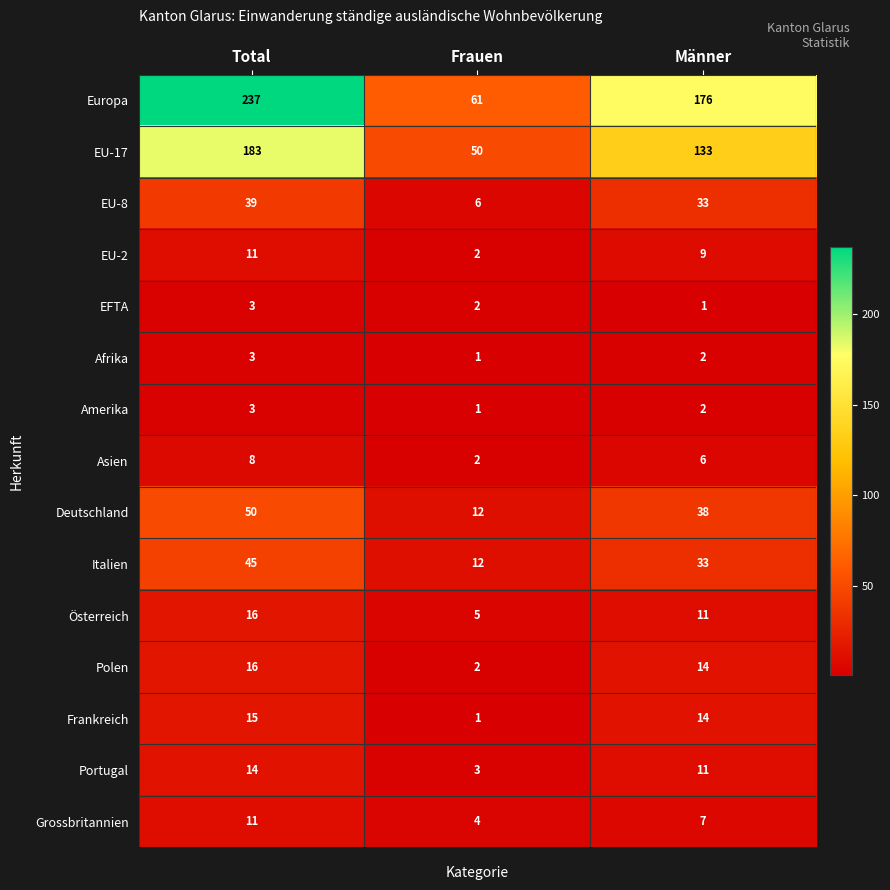

Read the EU-17 value at Frauen, to the nearest 50.

50